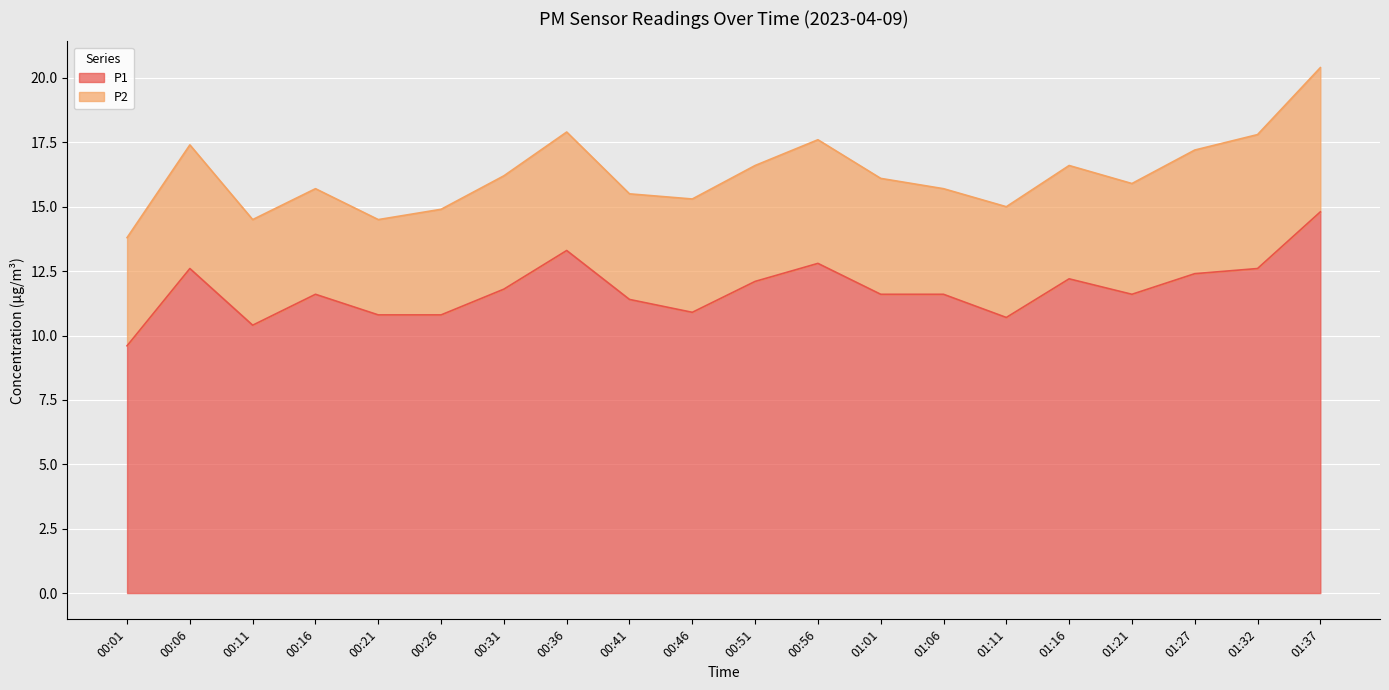

At which category does the data reach its first local valley?

00:11